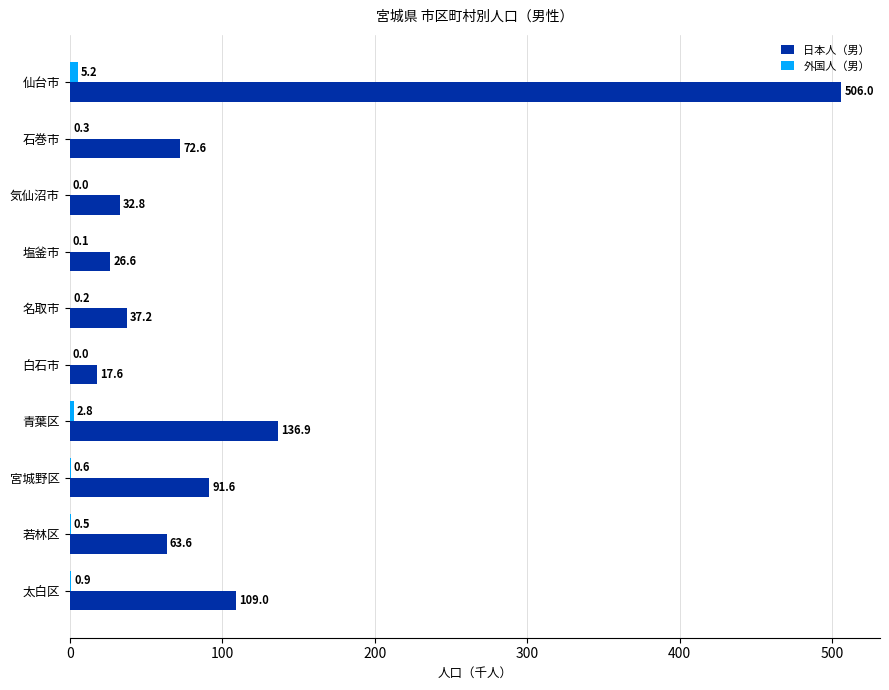

Where is 日本人（男） nearest to the value 261?

青葉区